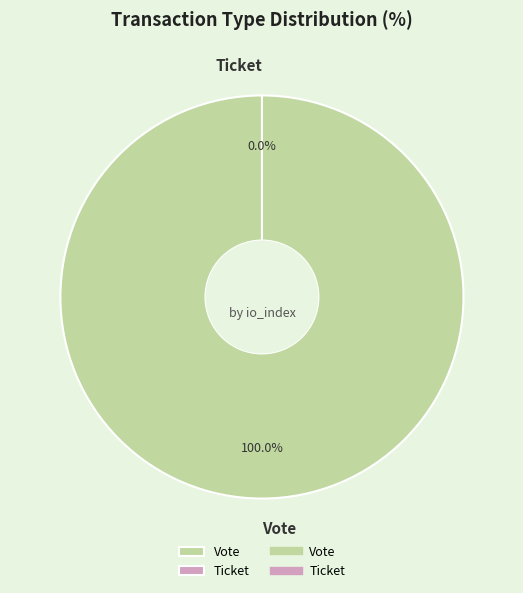

How many slices are in this pie chart?

2